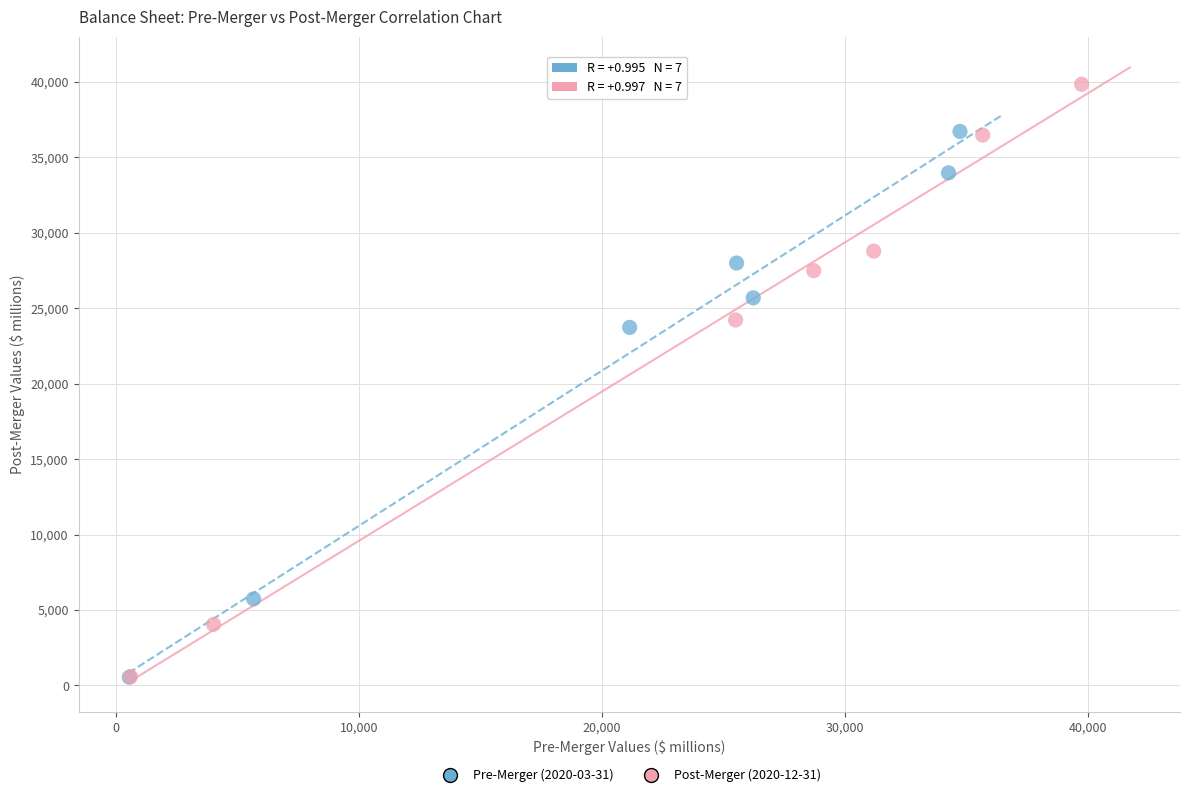

Which series has the largest Y range (max minus min)?

Post-Merger (2020-12-31)